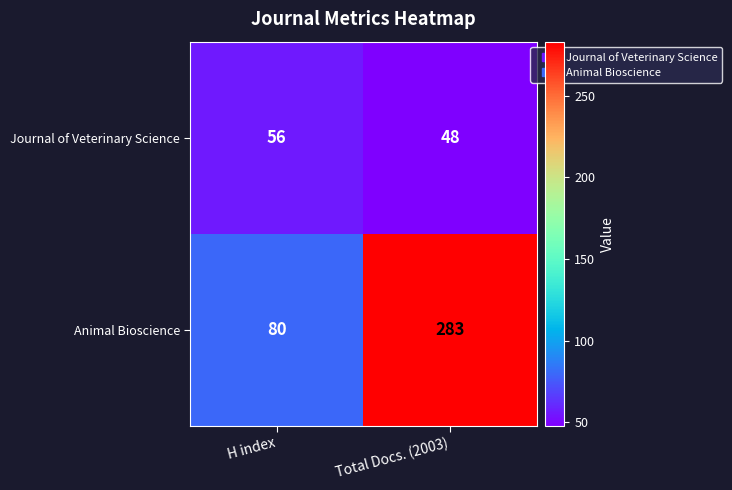

What is the approximate value of Animal Bioscience at H index, to the nearest 5?

80